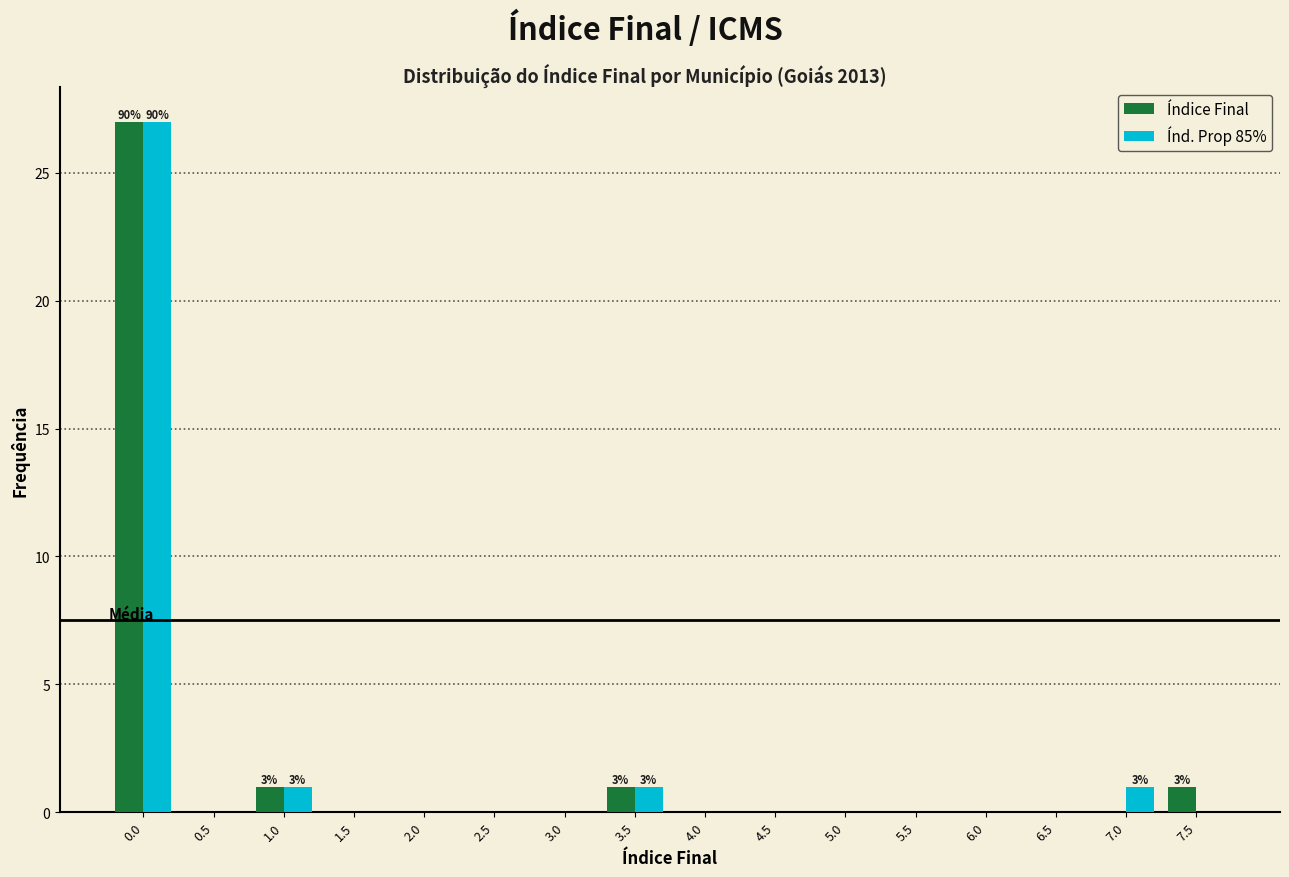

Is it true that Índ. Prop 85% equals 0 at 2.0?

True